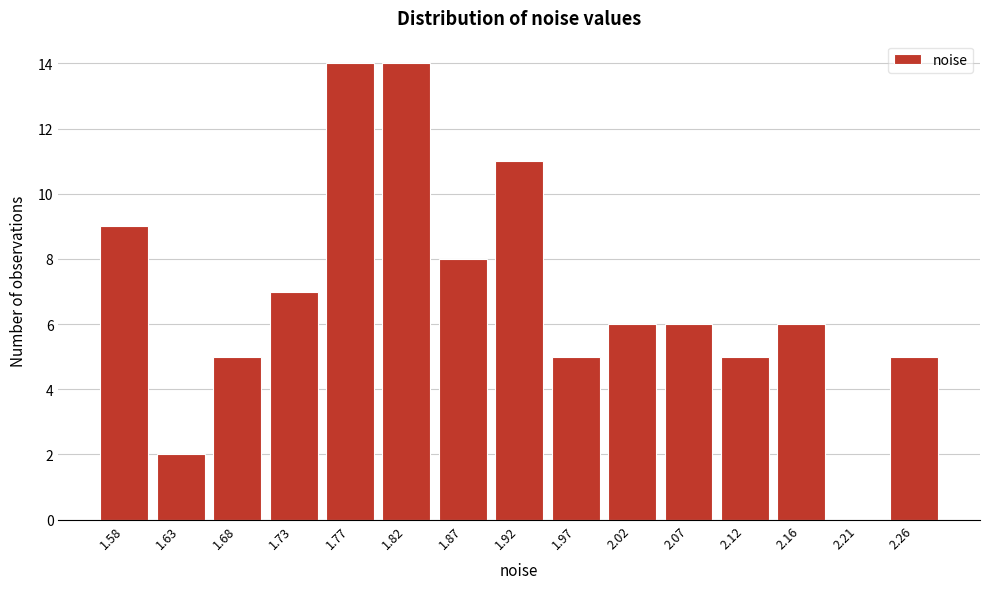

Reading left to right, extract all data points from this chart.

1.58=9	1.63=2	1.68=5	1.73=7	1.77=14	1.82=14	1.87=8	1.92=11	1.97=5	2.02=6	2.07=6	2.12=5	2.16=6	2.21=0	2.26=5